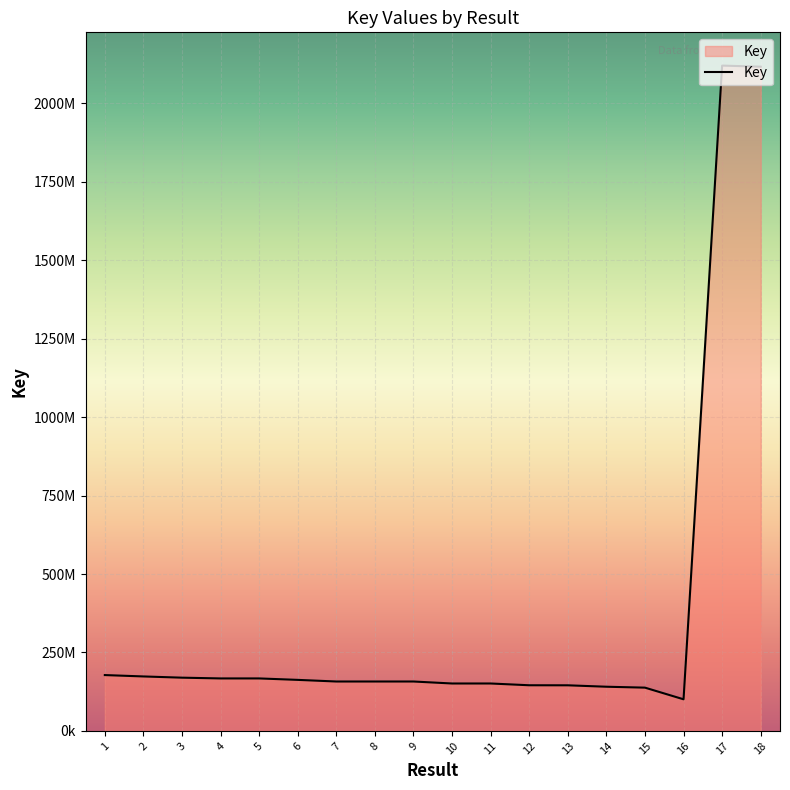

What is the greatest value displayed?

2120399269